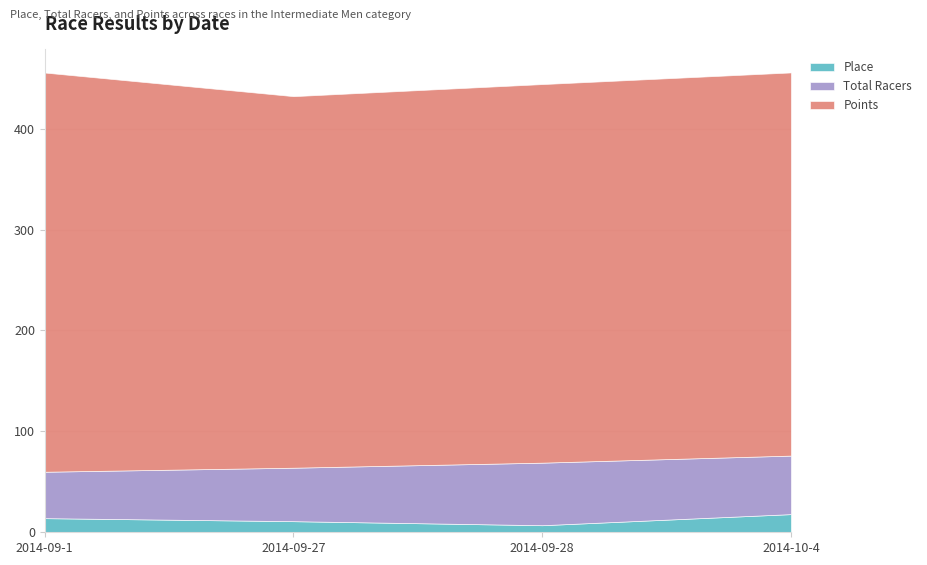

Between 2014-09-1 and 2014-09-28, which series saw the biggest shift?

Points